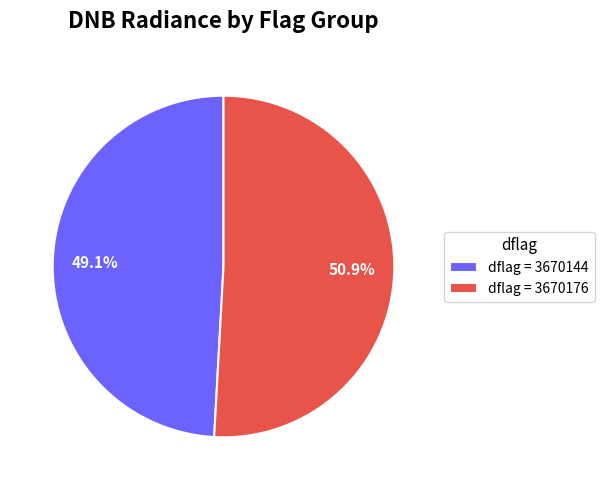

Which has a higher value, dflag = 3670144 or dflag = 3670176?

dflag = 3670176